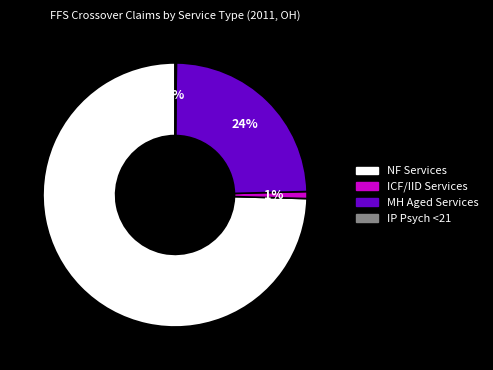

Which category has the biggest portion of the pie?

NF Services